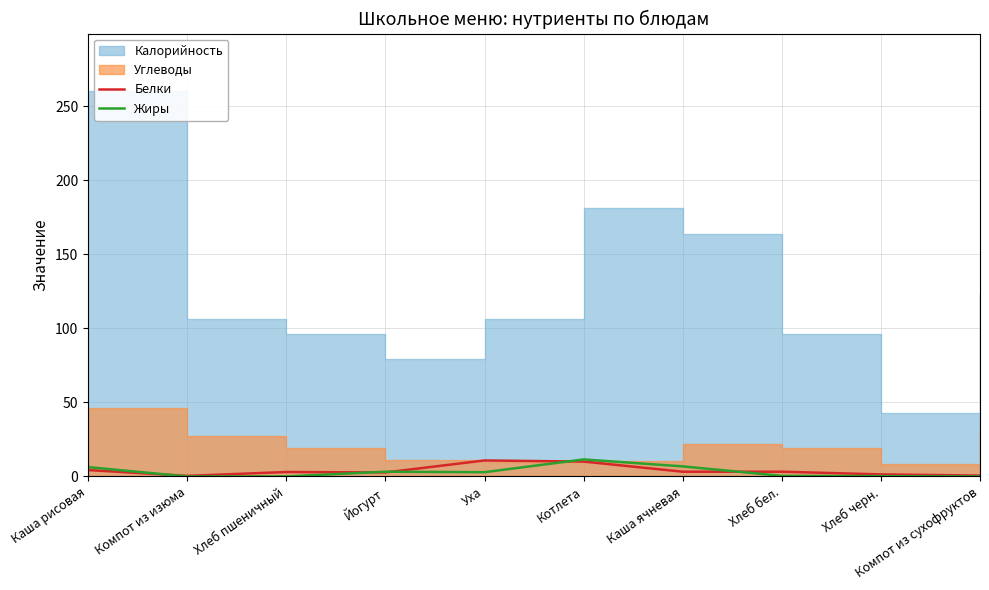

What is the maximum value for Жиры?

11.5